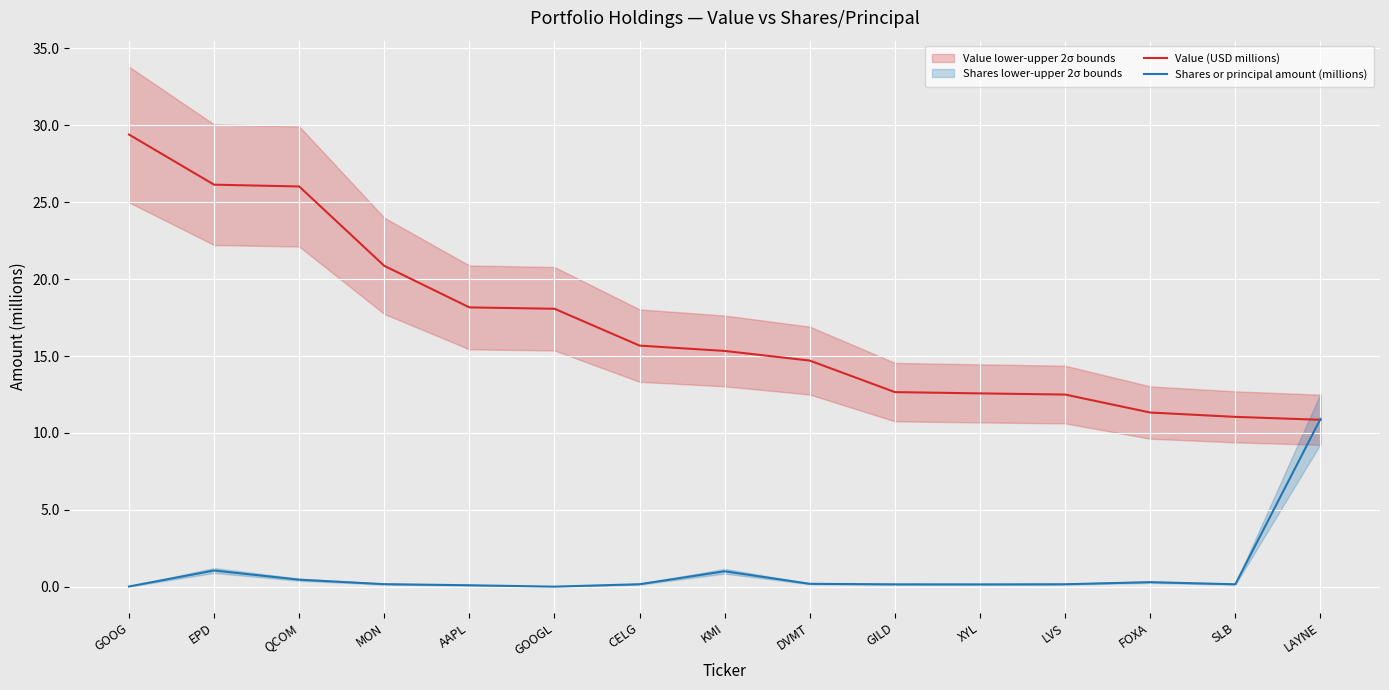

At how many categories does at least one series exceed 18?

6